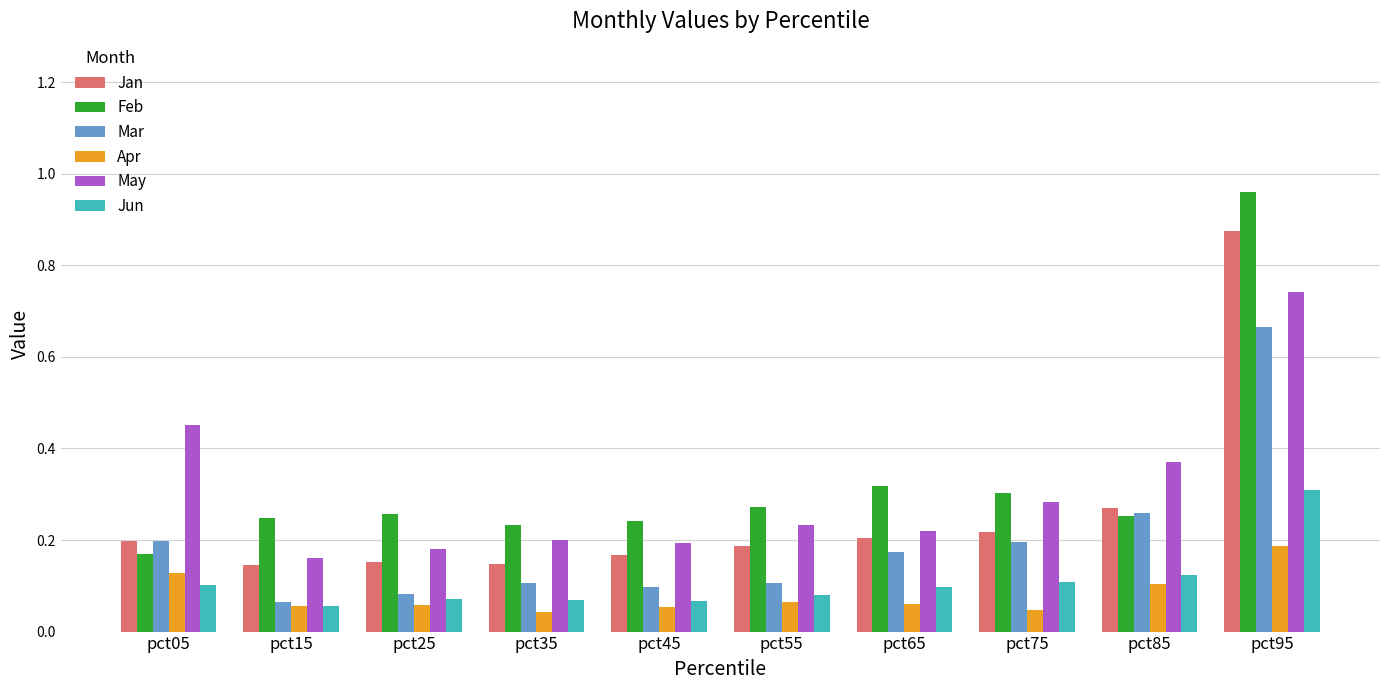

At how many categories does at least one series exceed 0?

10